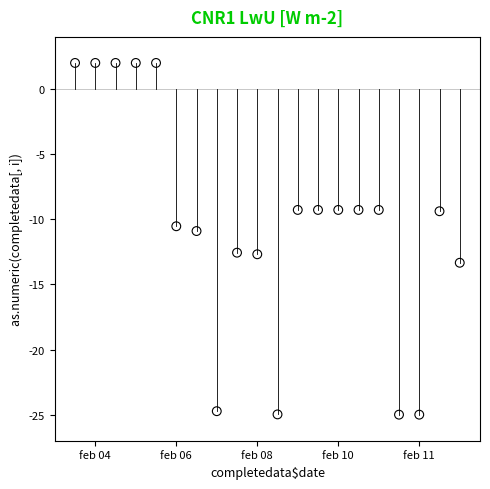

What is the range of X values (max minus min)?

19.0